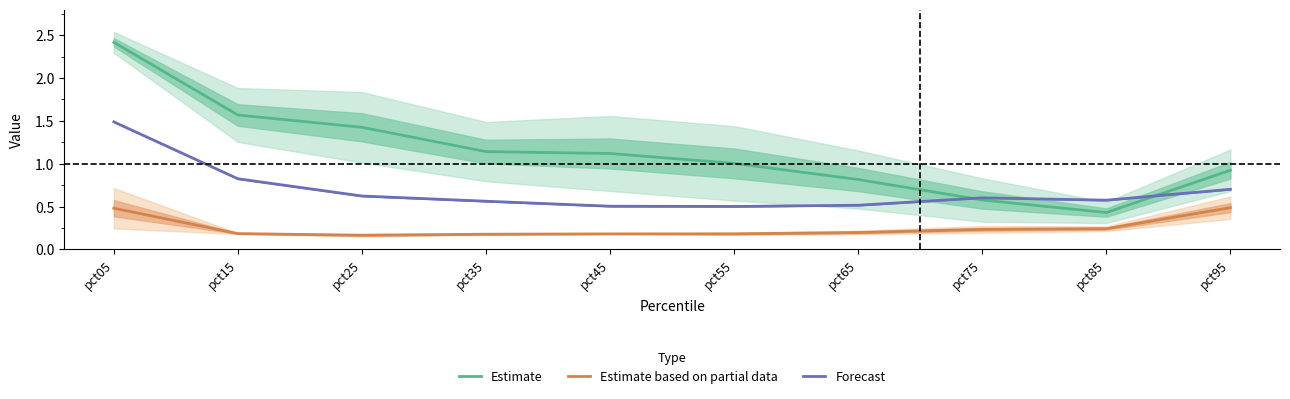

What are all the series names shown in the legend?

Estimate, Estimate based on partial data, Forecast